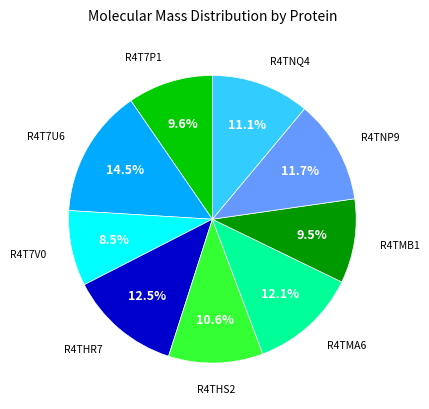

Does any single category account for the majority?

No